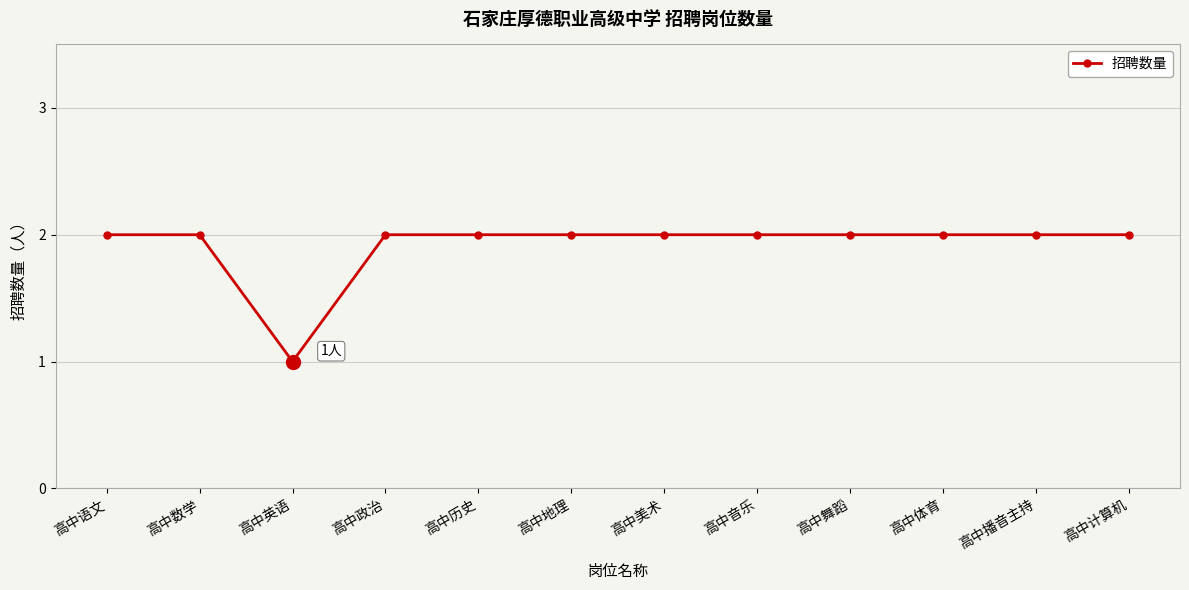

What position from the right is 高中播音主持?

2